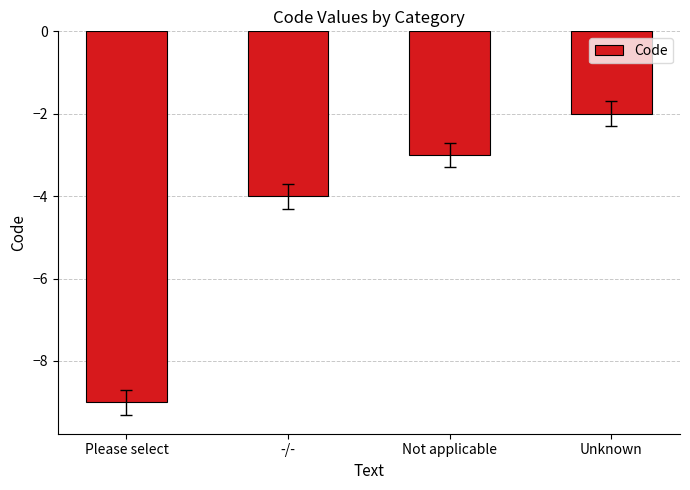

What is the change in value from -/- to Not applicable?

+1